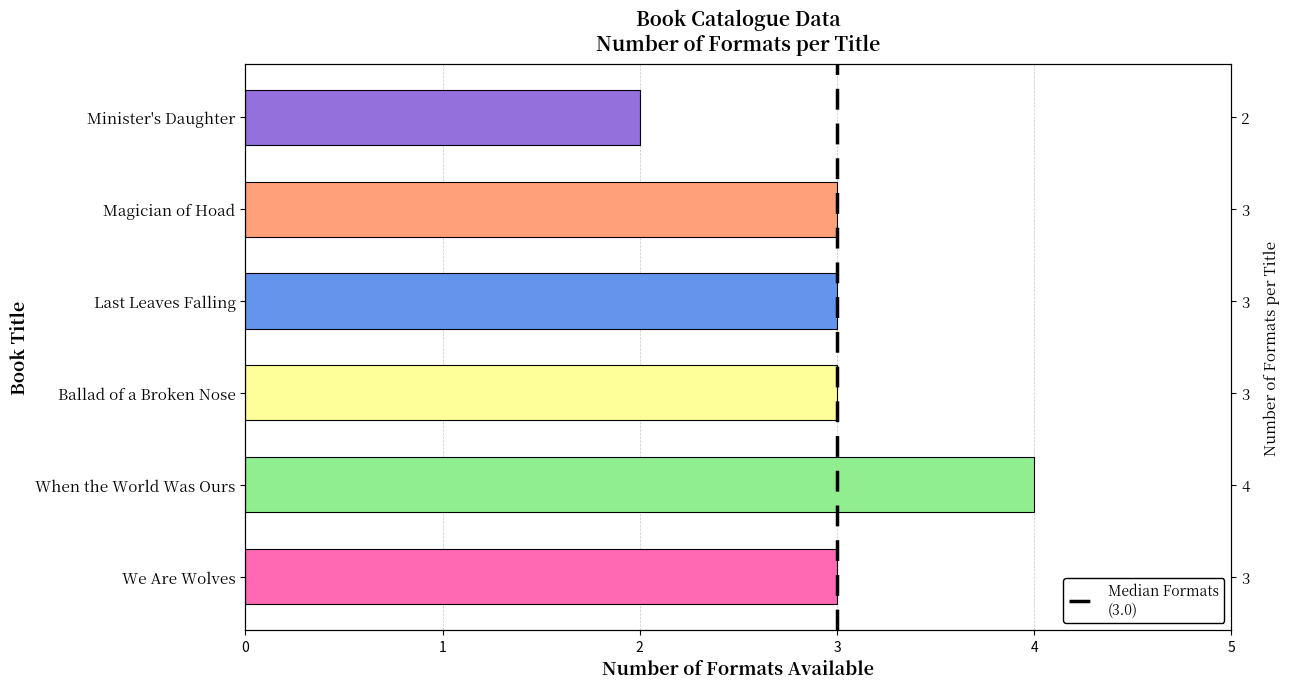

Read the value at Minister's Daughter.

2